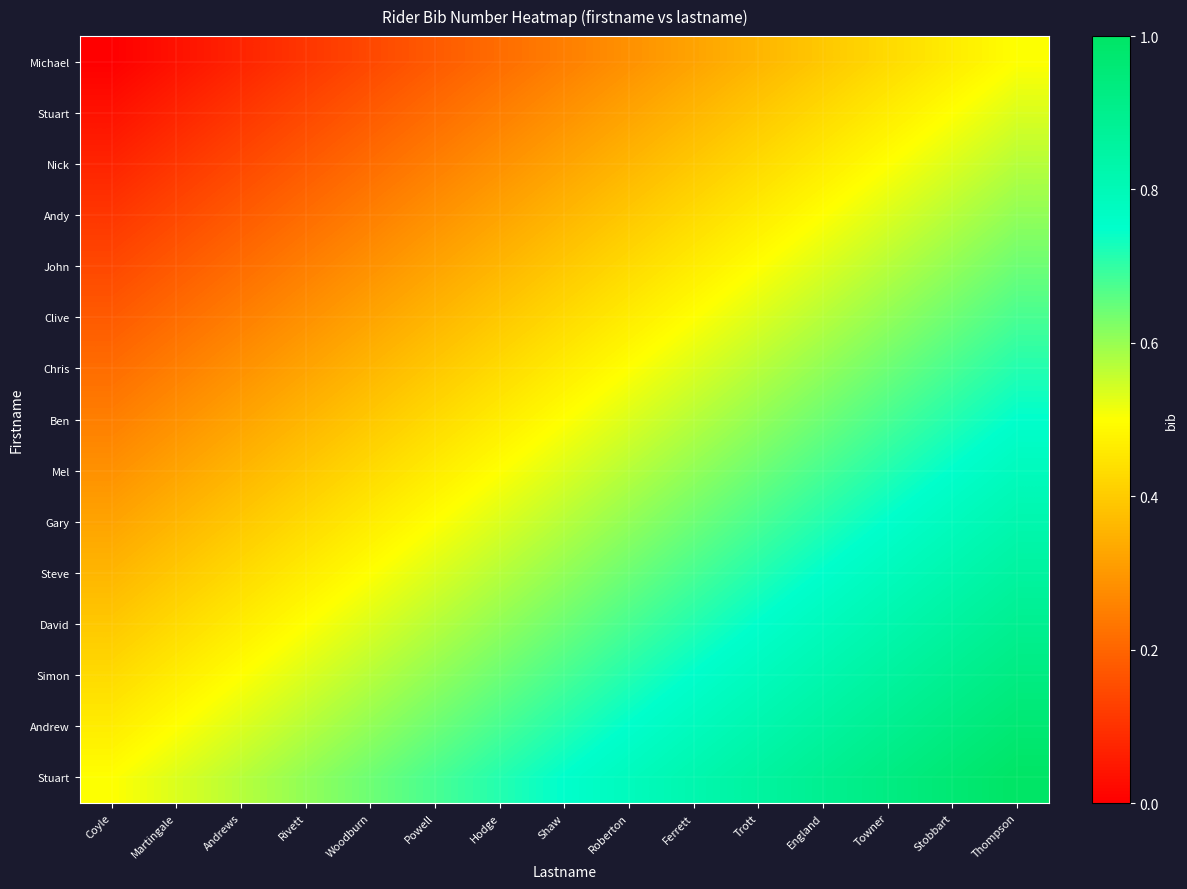

Which has a higher value, Hodge or Martingale?

Hodge